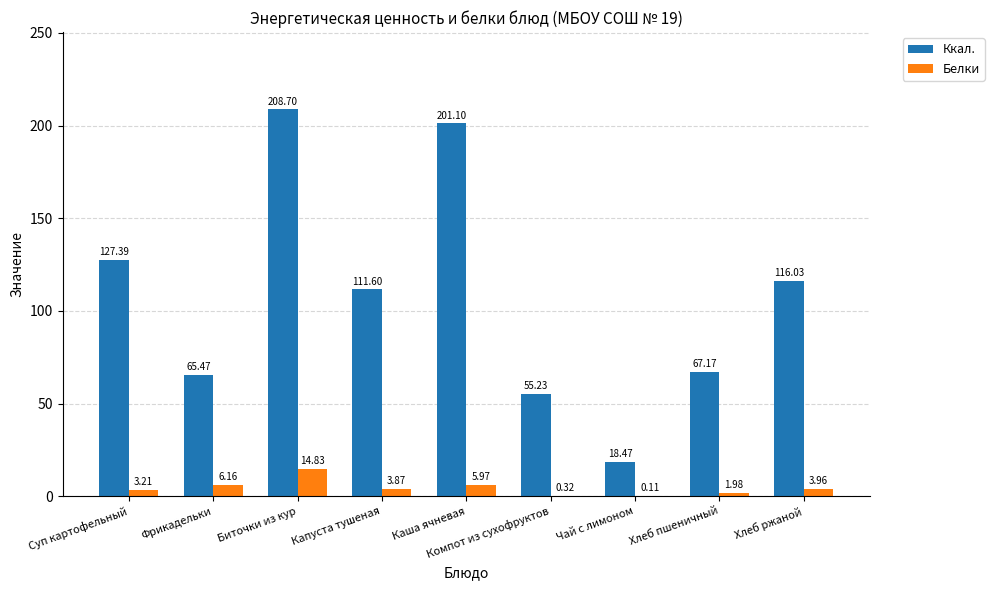

Where does the Ккал. series first go above 111?

Суп картофельный